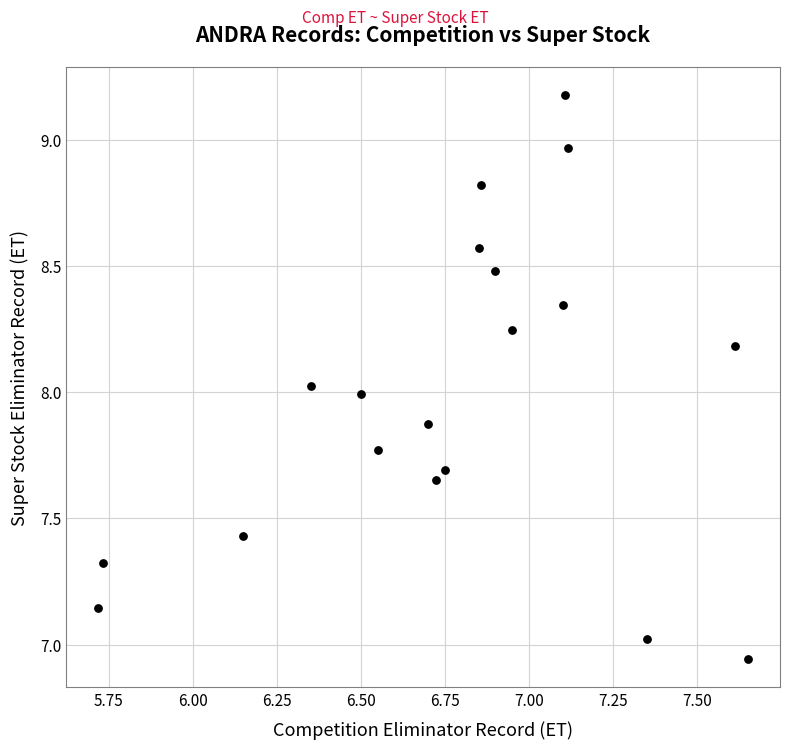

What is the range of Y values (max minus min)?

2.2